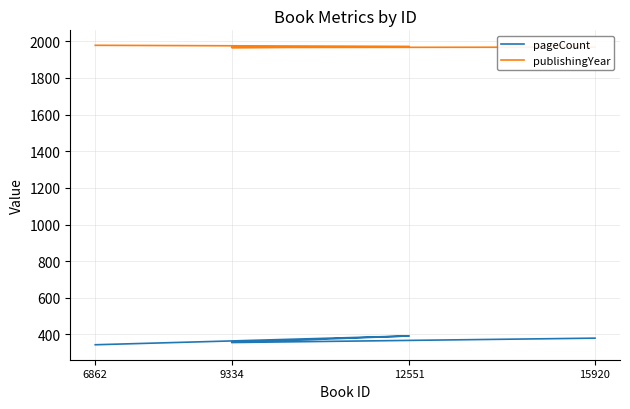

How many data points in publishingYear are less than 1972?

2